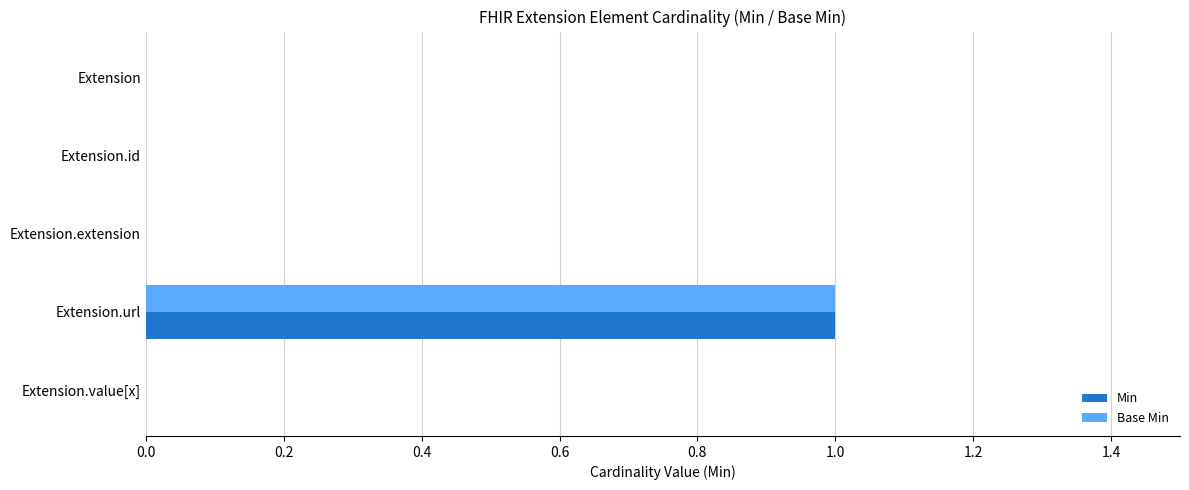

What are all the series names shown in the legend?

Min, Base Min